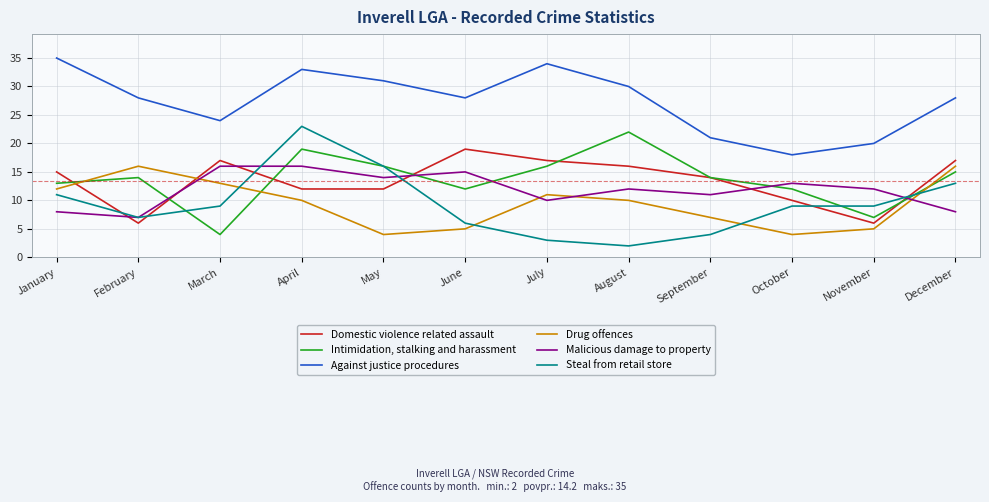

True or false: Steal from retail store and Against justice procedures cross at least once.

False